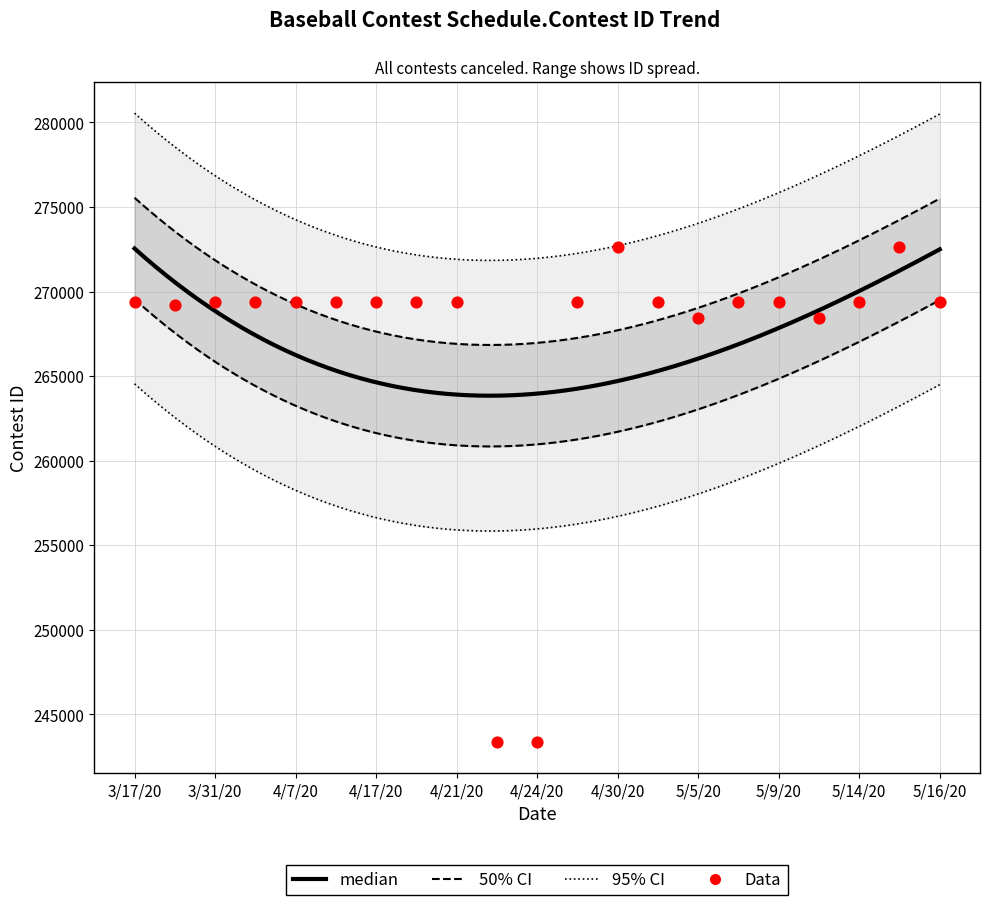

Between 3/31/20 and 4/30/20, which is larger?

4/30/20